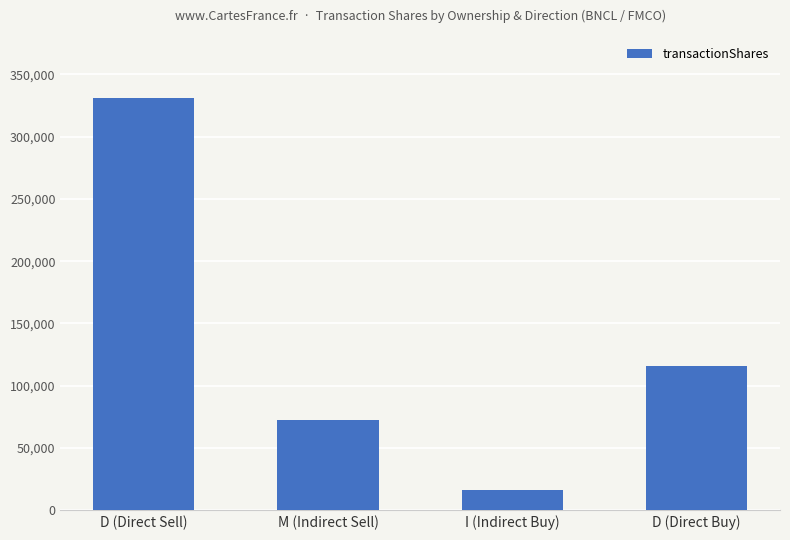

What is the difference between the maximum and minimum values?

314600